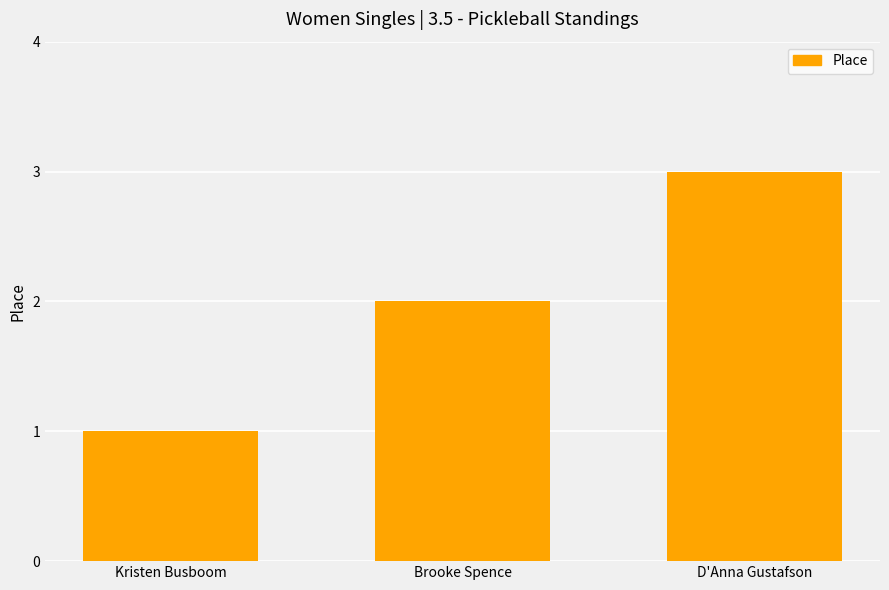

Reading left to right, extract all data points from this chart.

Kristen Busboom=1	Brooke Spence=2	D'Anna Gustafson=3